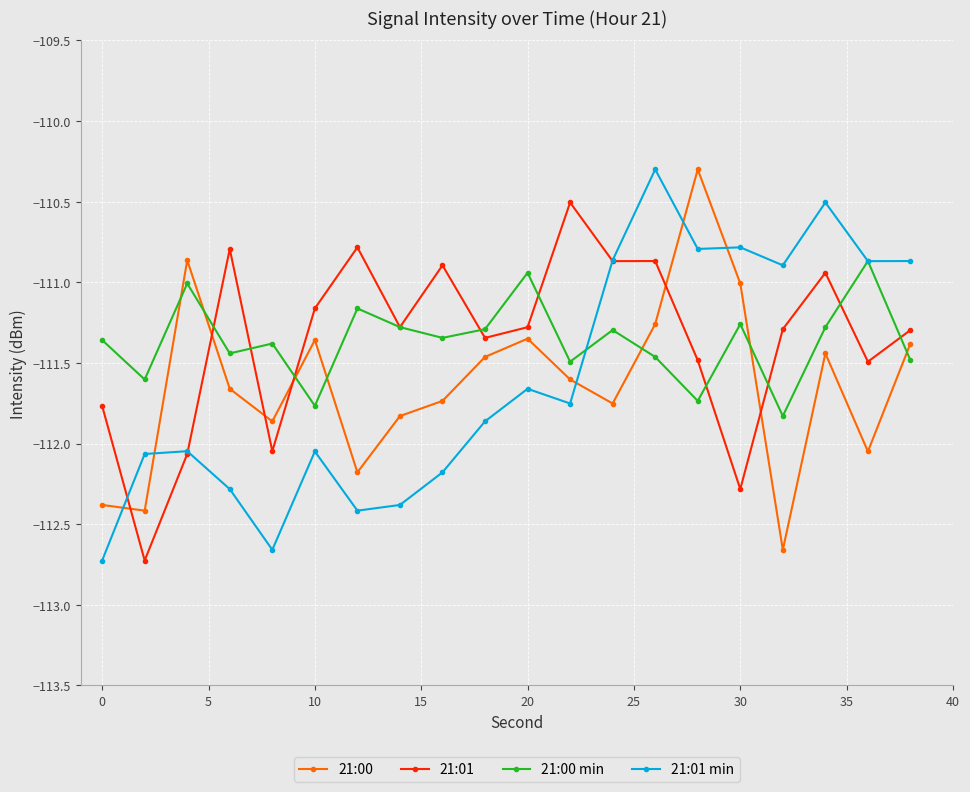

What is the value of the 21:00 point at the 16th from the left?

-111.0